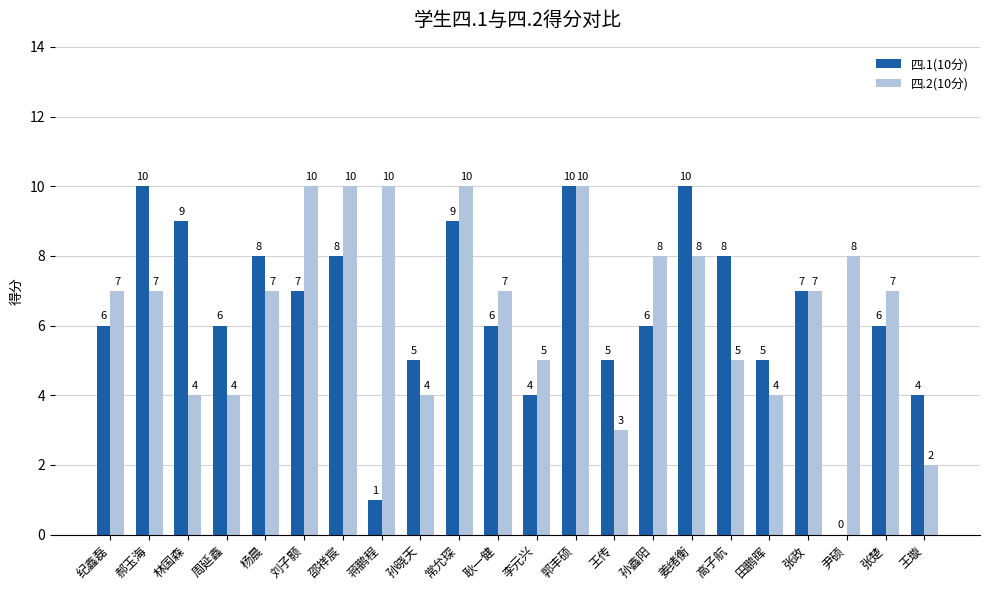

Read the 四.2(10分) value at 常允琛.

10